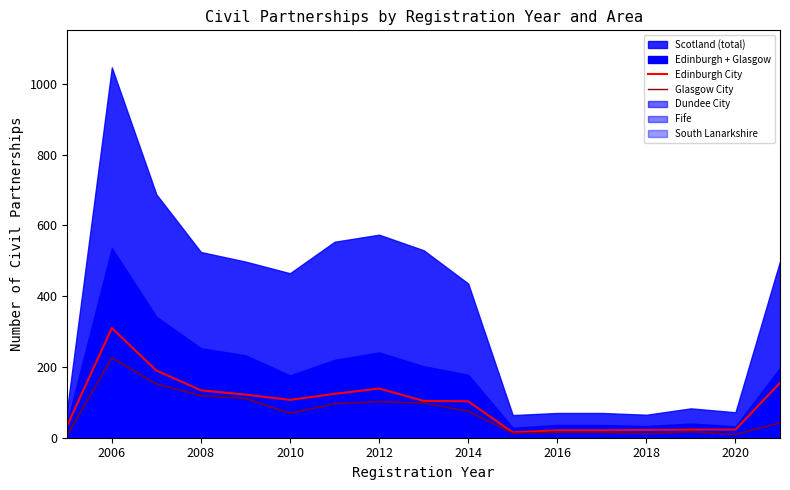

What is the maximum value for Glasgow City?

226